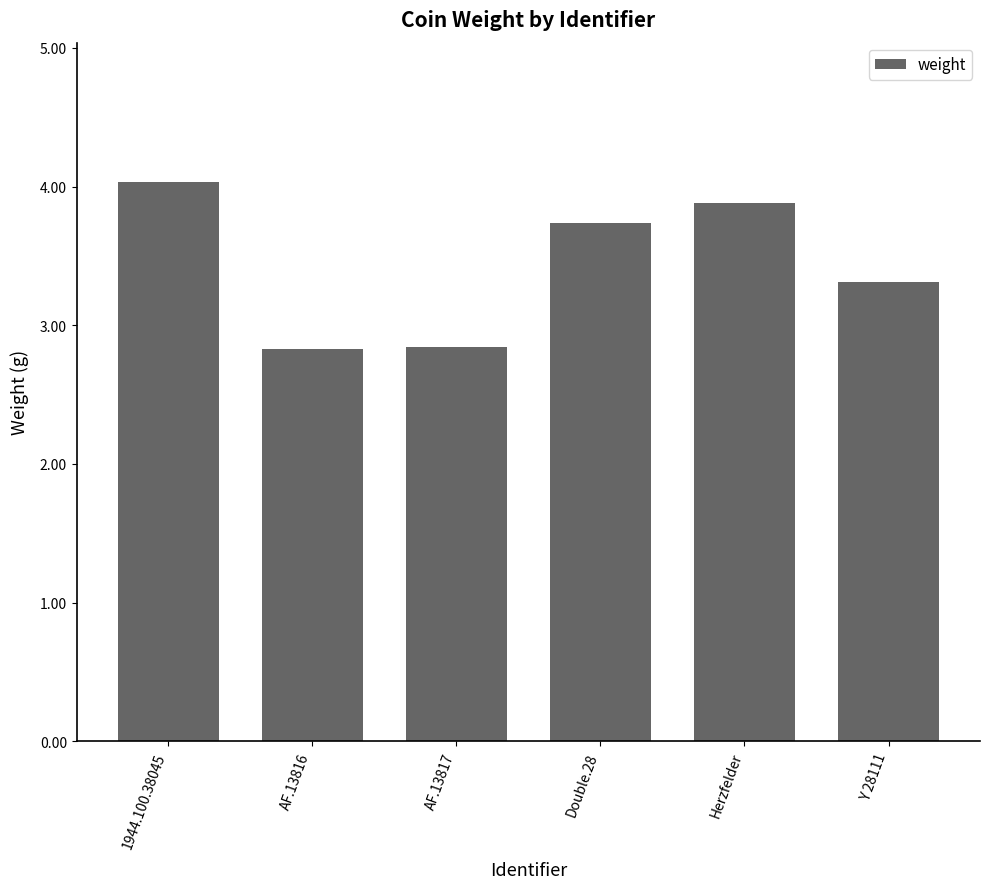

What position from the right is 1944.100.38045?

6